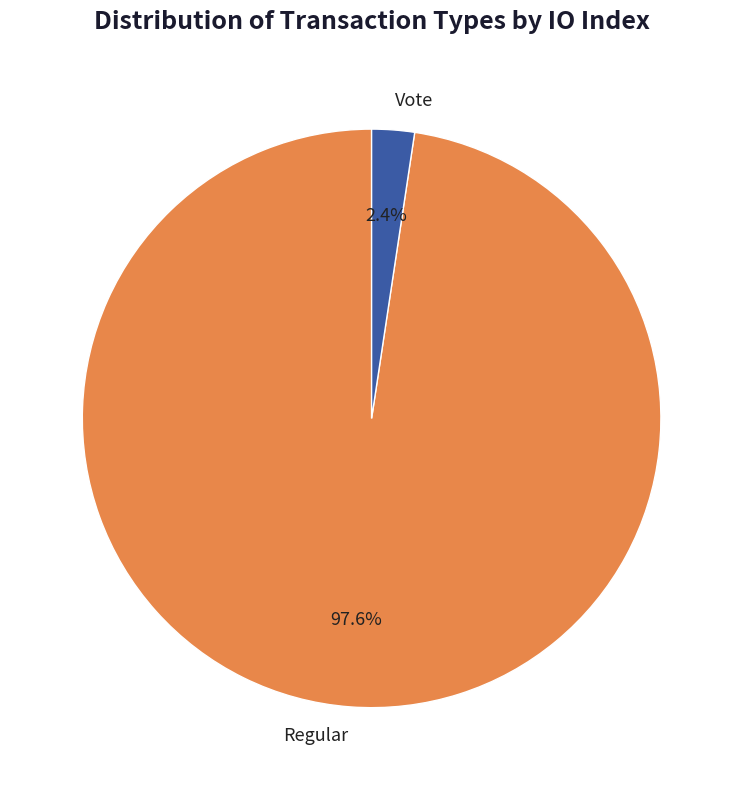

Which category has the smallest portion of the pie?

Vote